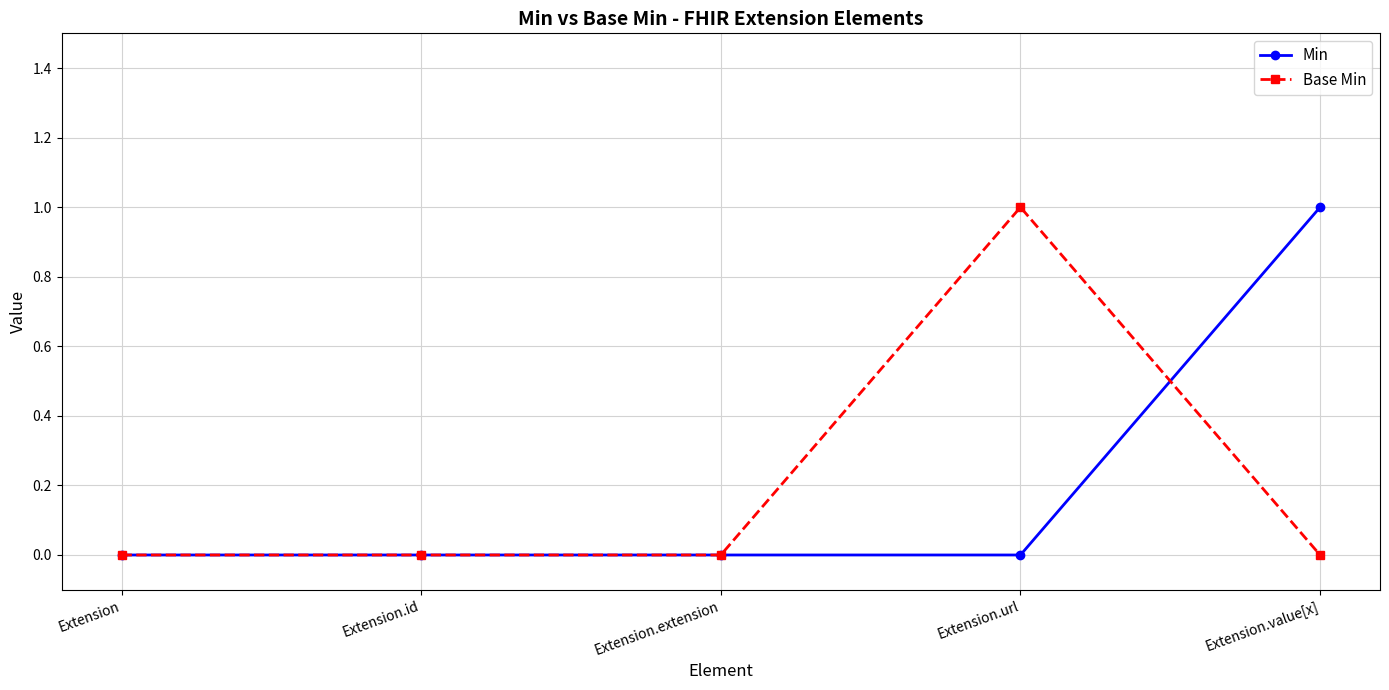

Which series changed the most between Extension and Extension.url?

Base Min